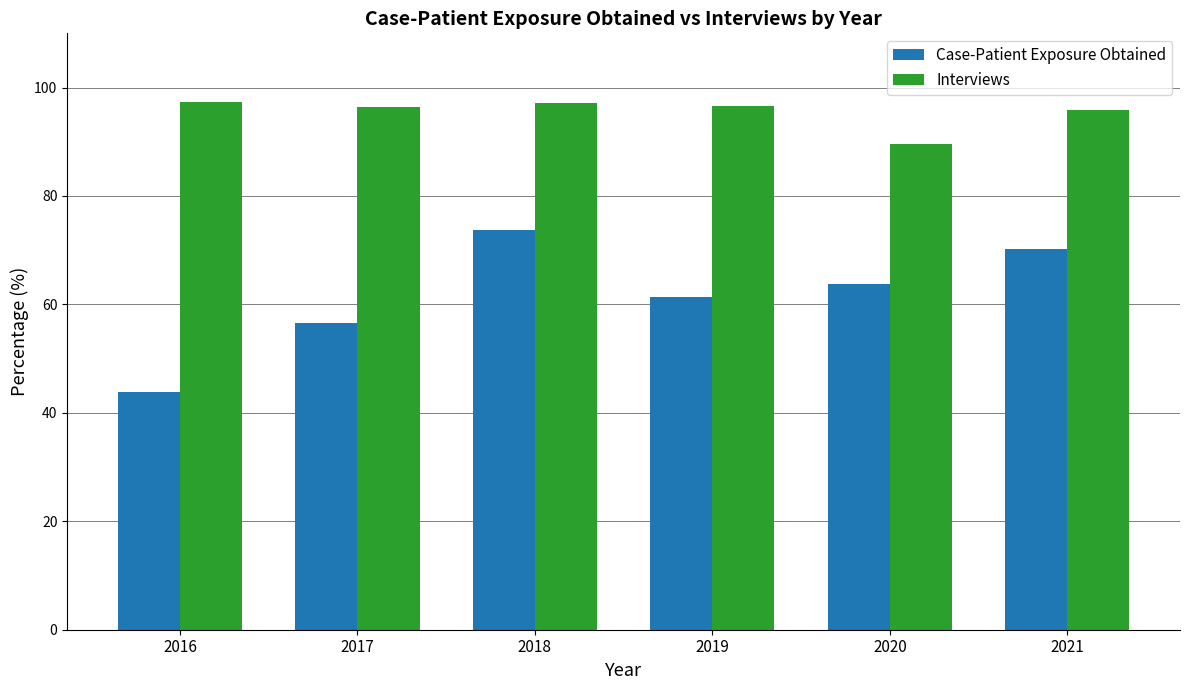

Is it true that Interviews equals 64.6 at 2016?

False